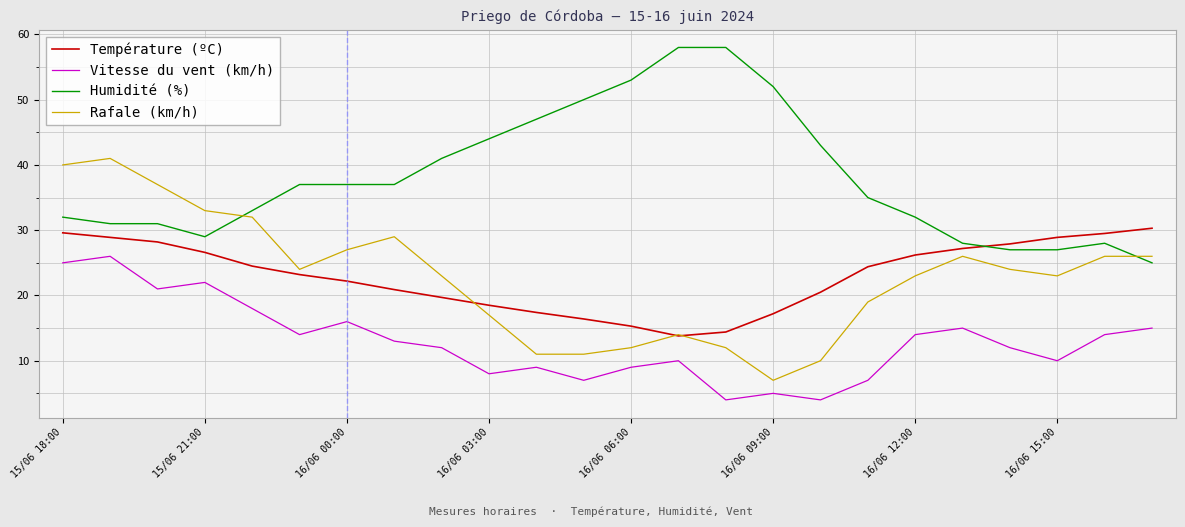

What is the minimum value for Rafale (km/h)?

7.0